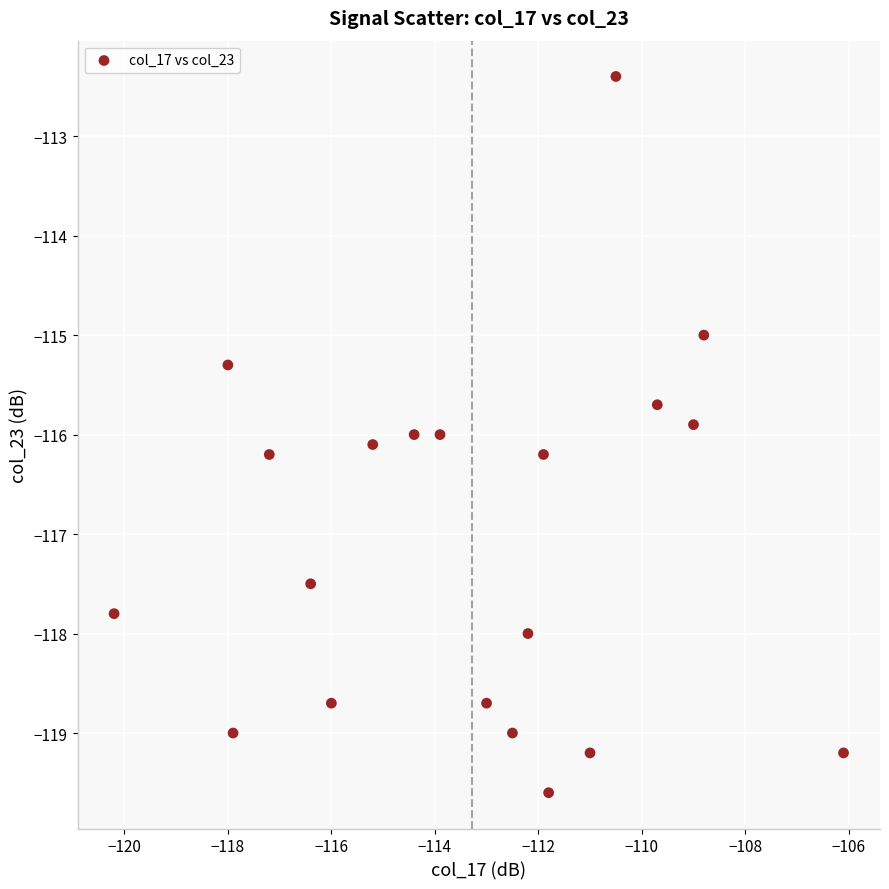

What is the range of X values (max minus min)?

14.1